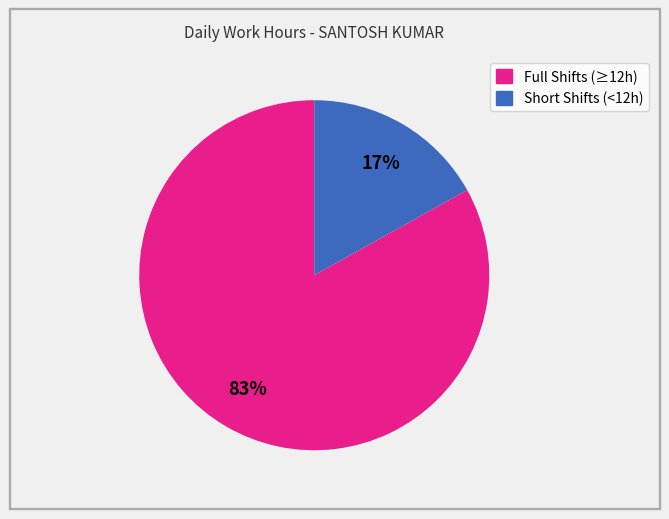

Is there any slice that represents more than half of the pie?

Yes